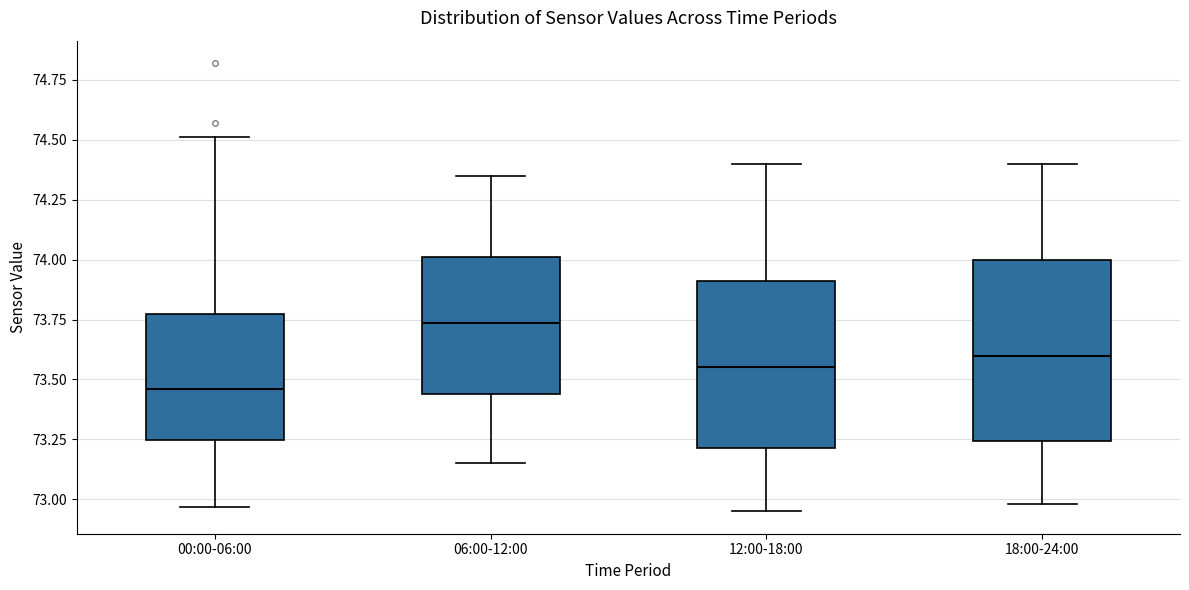

Where is the upper edge of the box for 06:00-12:00 on the y-axis? The values are not printed on the chart, so give them approximately, as read against the axis.

74.00